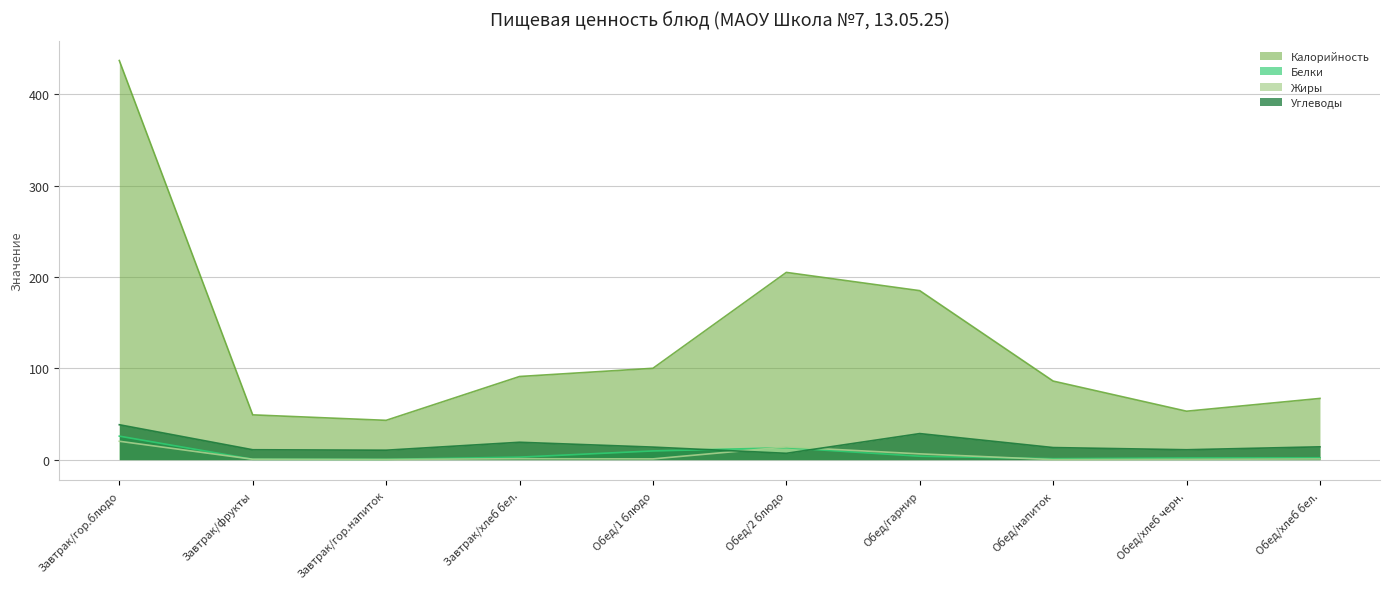

What are all the series names shown in the legend?

Калорийность, Белки, Жиры, Углеводы